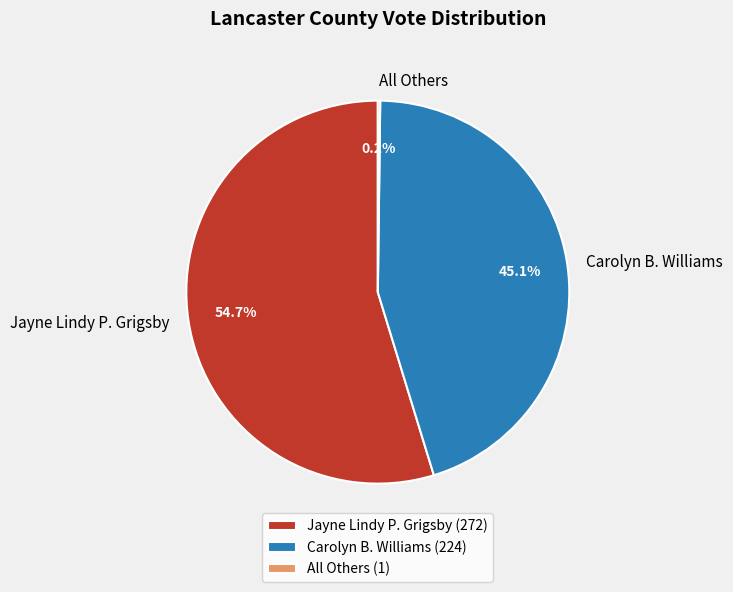

To the nearest percent, what is the difference between the Carolyn B. Williams and Jayne Lindy P. Grigsby slice percentages?

10%